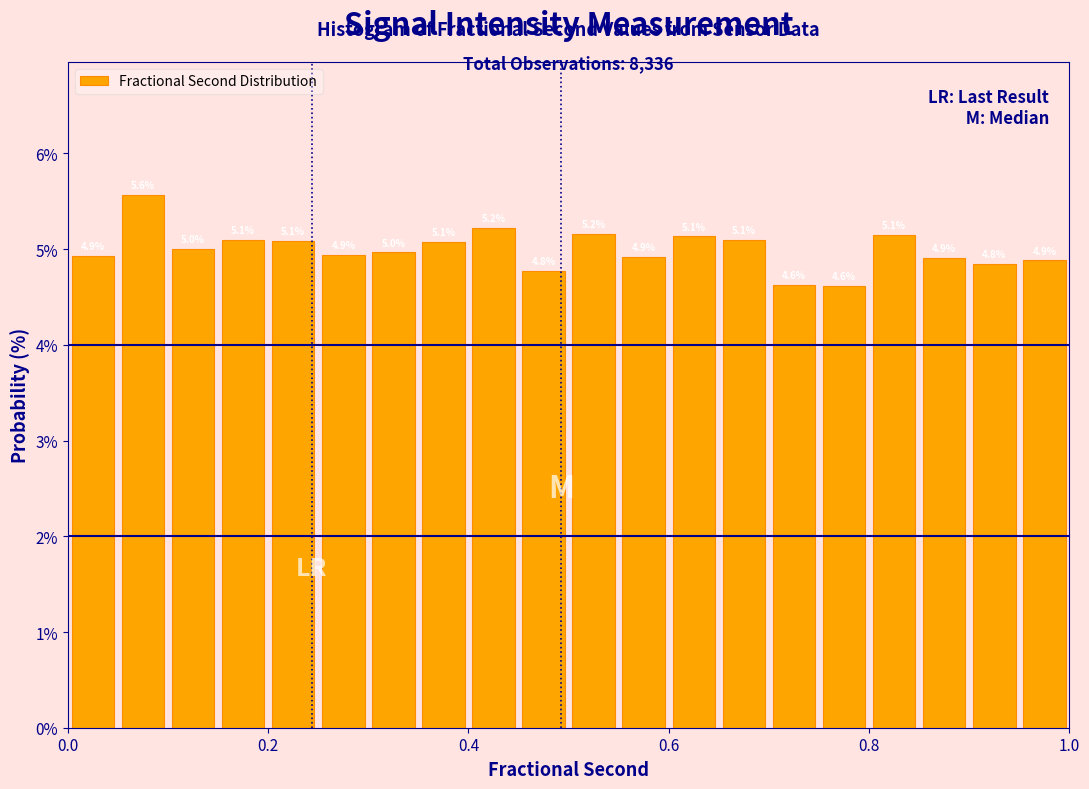

Read against the x-axis, roughly where is the centre of the tallest bar?

0.08